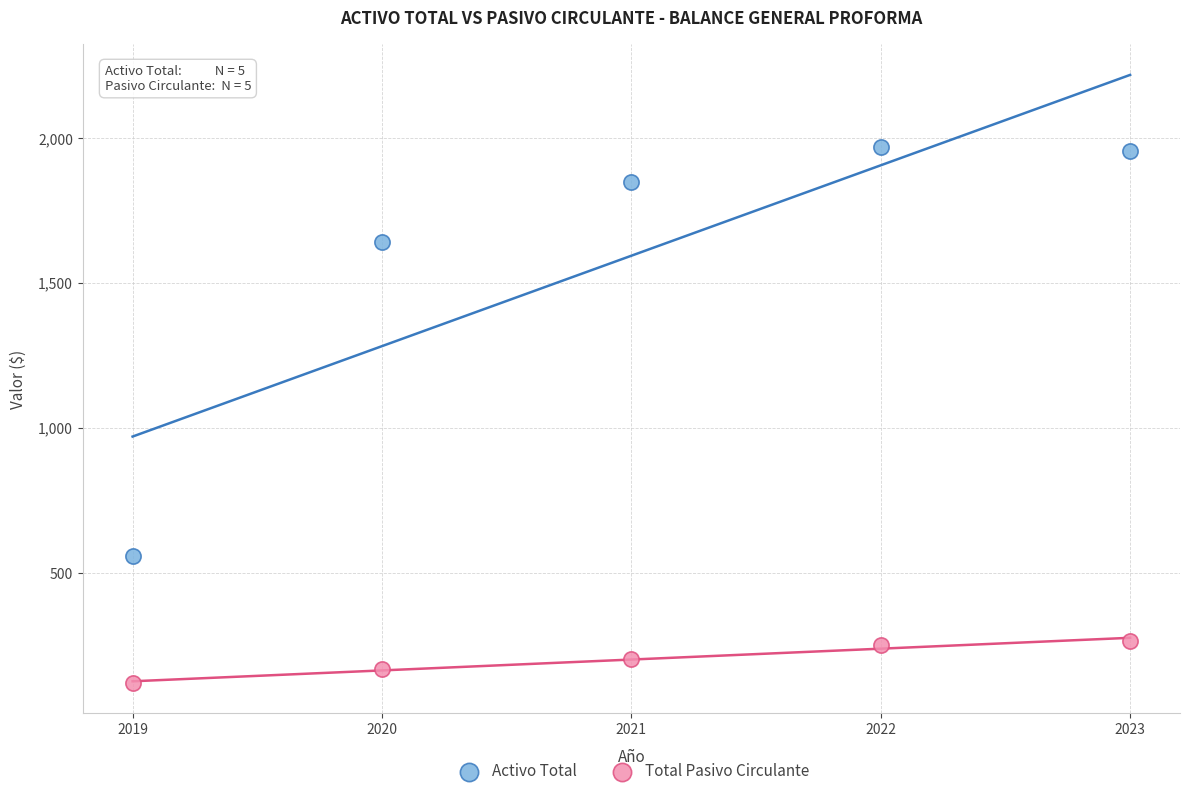

What are all the series names shown in the legend?

Activo Total, Total Pasivo Circulante